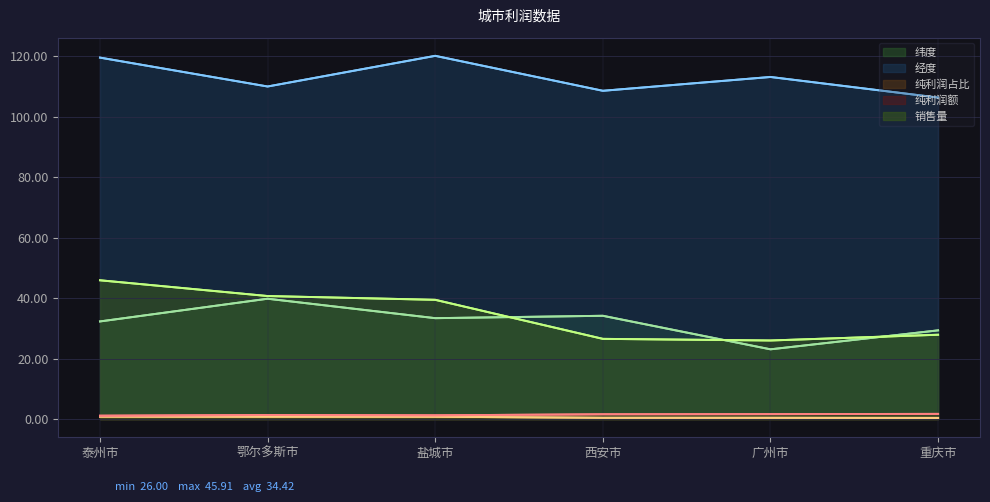

Reading left to right, list all the values displayed in this chart.

纬度: 32.3	39.8	33.4	34.2	23.1	29.4
经度: 119.5	110.0	120.1	108.6	113.1	106.3
纯利润占比: 0.8	0.8	0.8	0.4	0.4	0.4
纯利润额: 1.1	1.4	1.3	1.6	1.6	1.7
销售量: 45.9	40.7	39.5	26.5	26.0	27.9